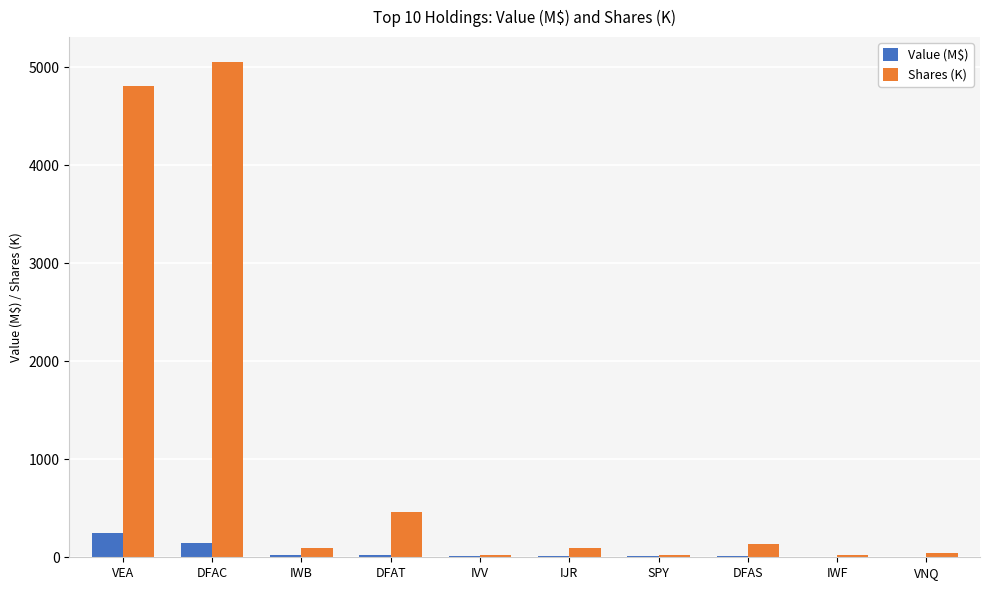

What is the total value across all series at DFAC?

5199.1